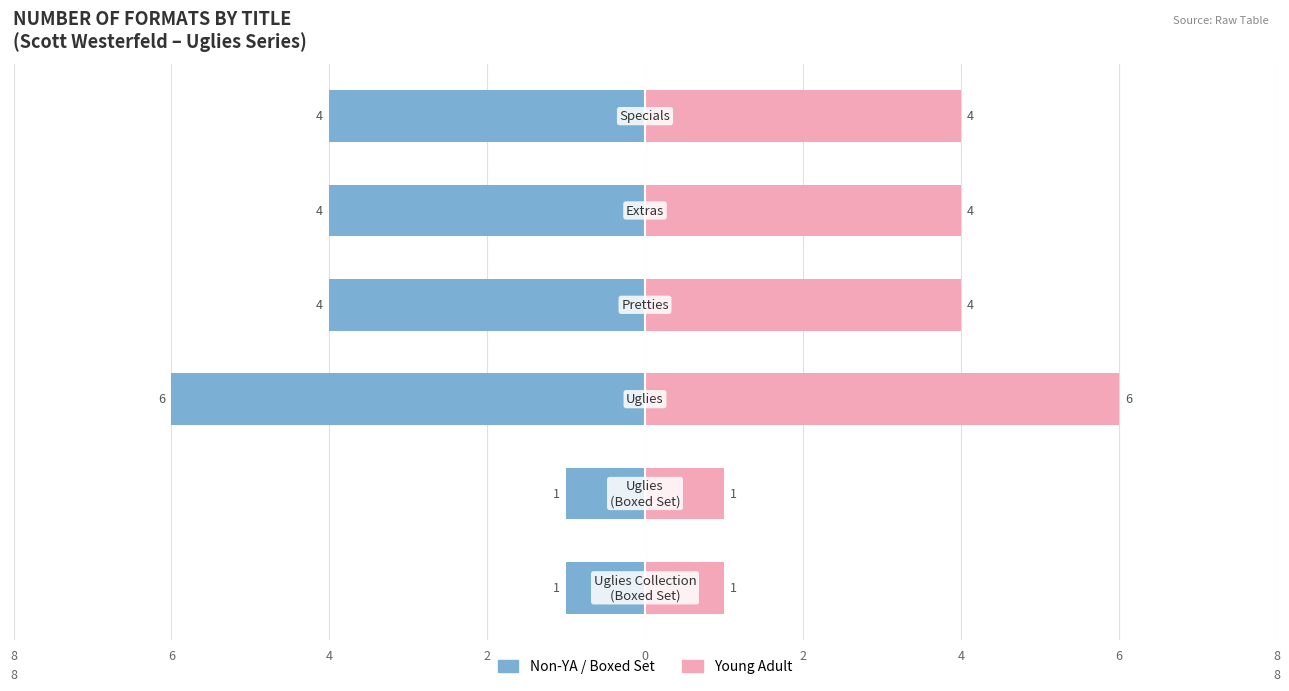

Which has a higher value, 6 or 4?

6